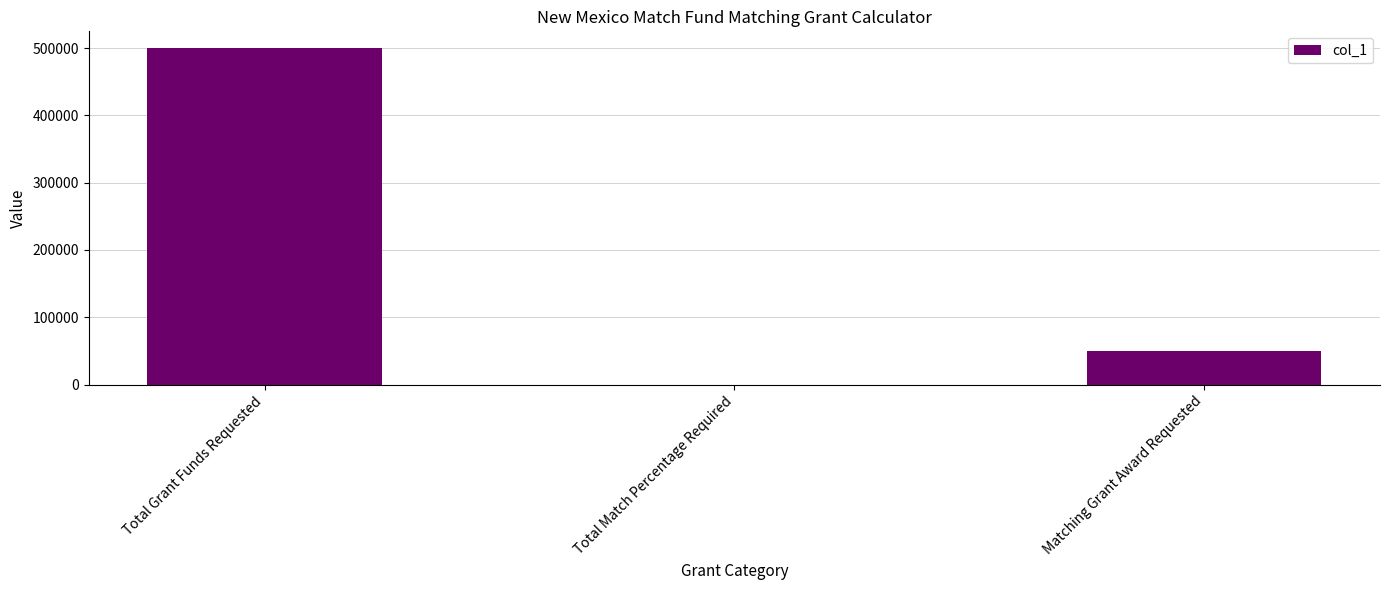

What is the sum of the values at Total Grant Funds Requested and Matching Grant Award Requested?

550000.0